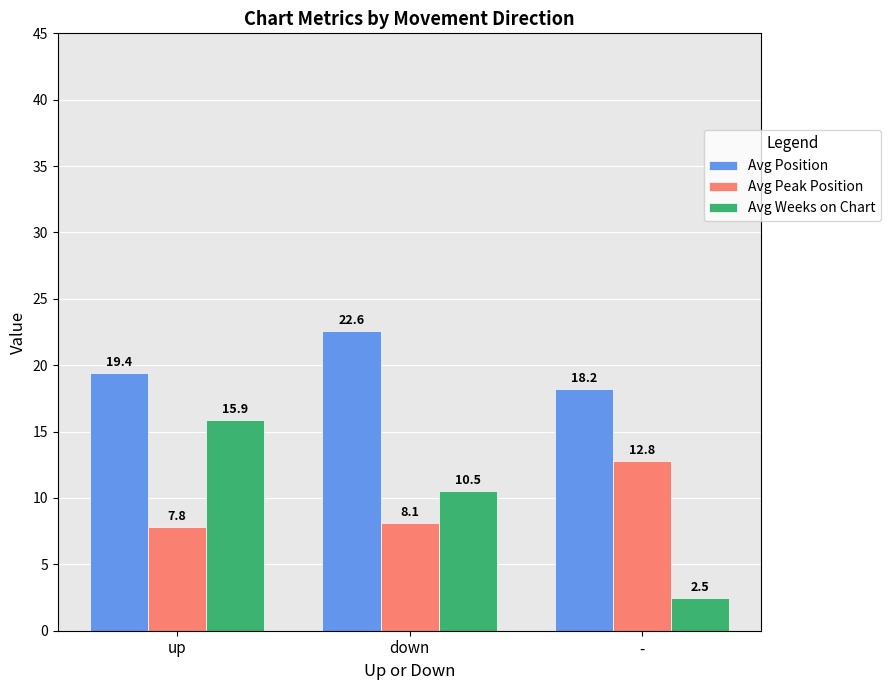

What are all the series names shown in the legend?

Avg Position, Avg Peak Position, Avg Weeks on Chart